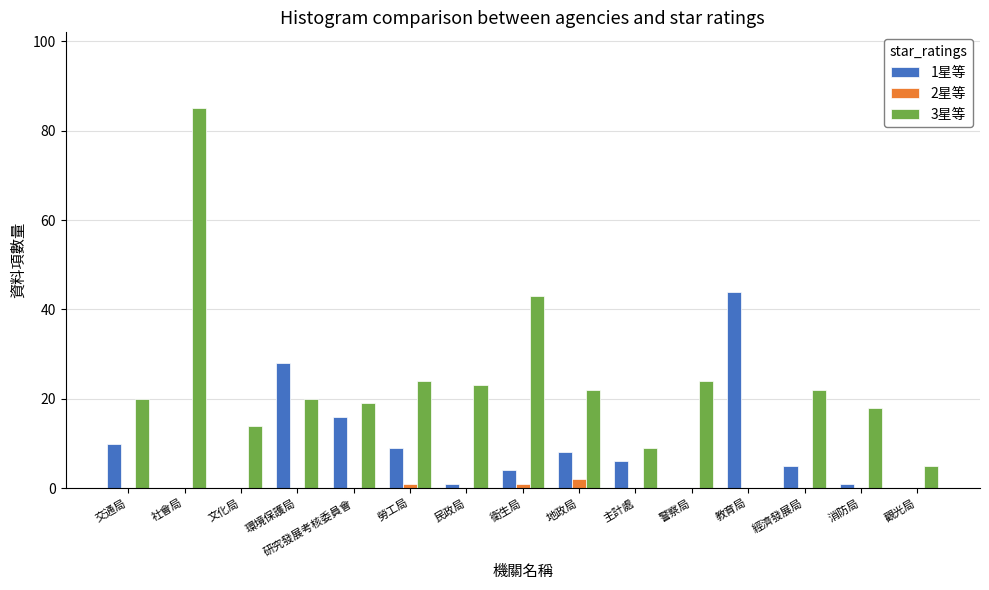

How many categories are shown in the chart?

15